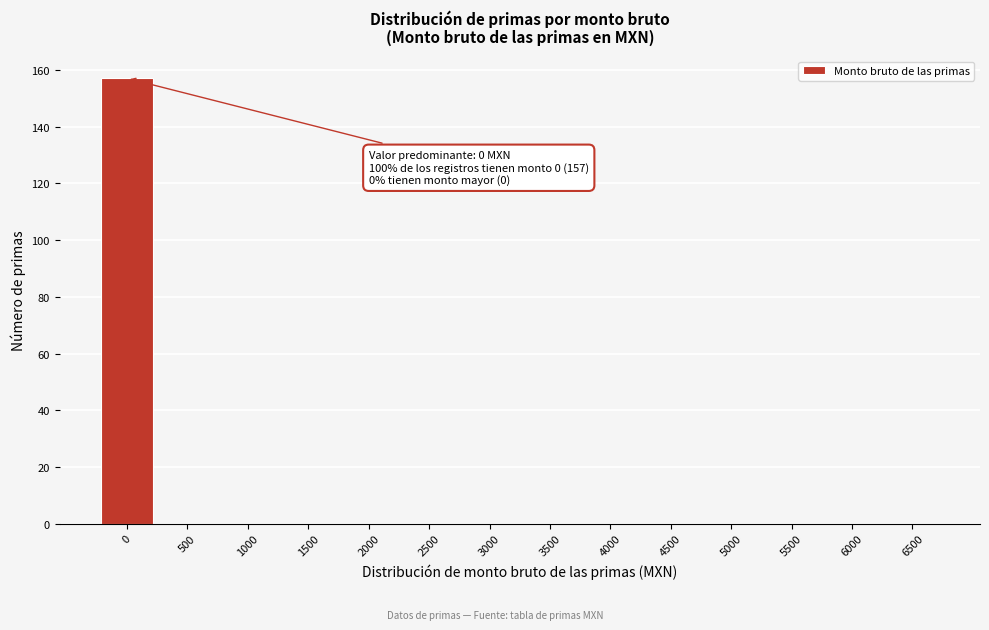

Reading left to right, what are all the values shown in this chart?

0=157	500=0	1000=0	1500=0	2000=0	2500=0	3000=0	3500=0	4000=0	4500=0	5000=0	5500=0	6000=0	6500=0